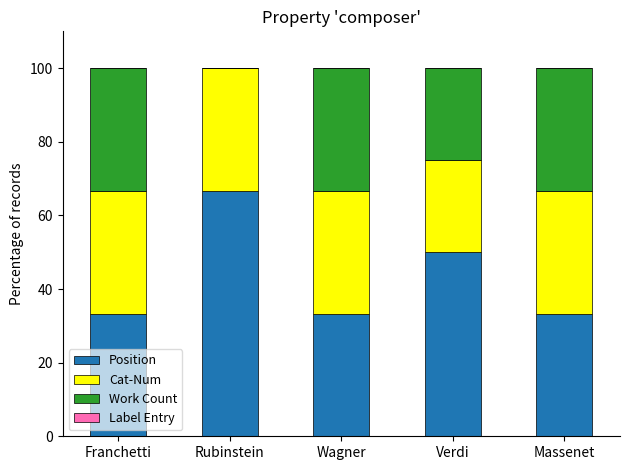

What is the sum of the Position values at Verdi and Rubinstein?

116.7